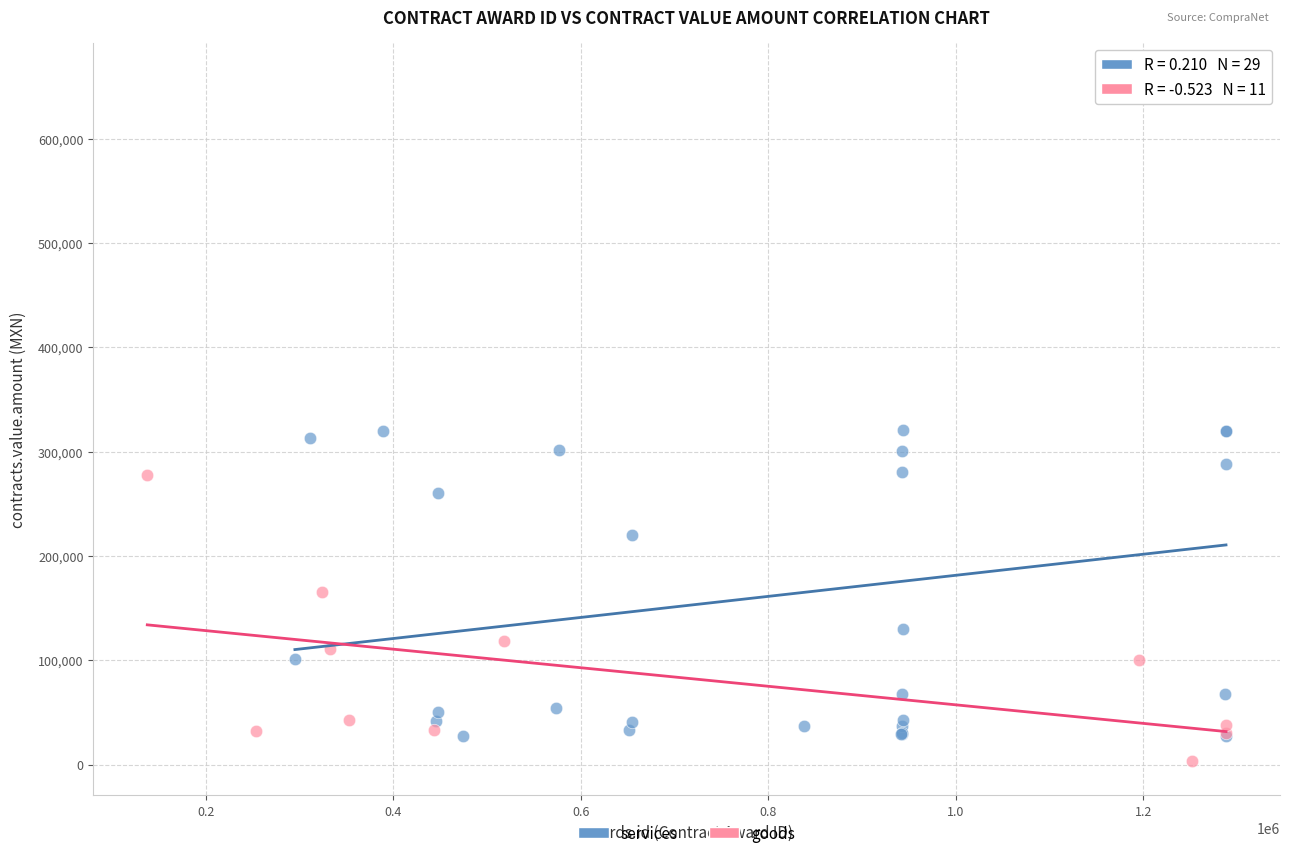

Which series reaches the maximum Y coordinate?

services